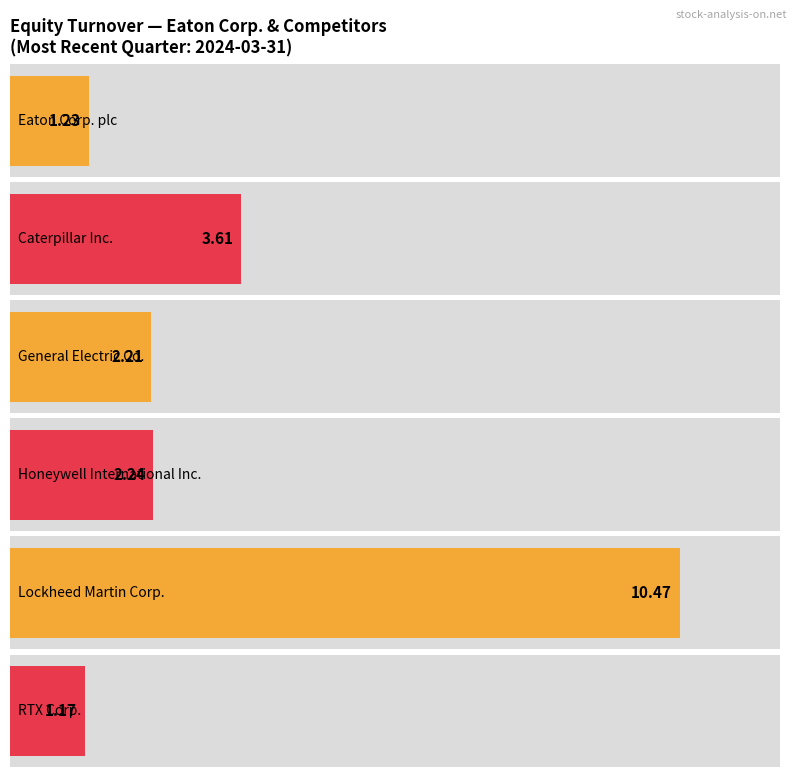

Does the chart contain stacked bars?

No